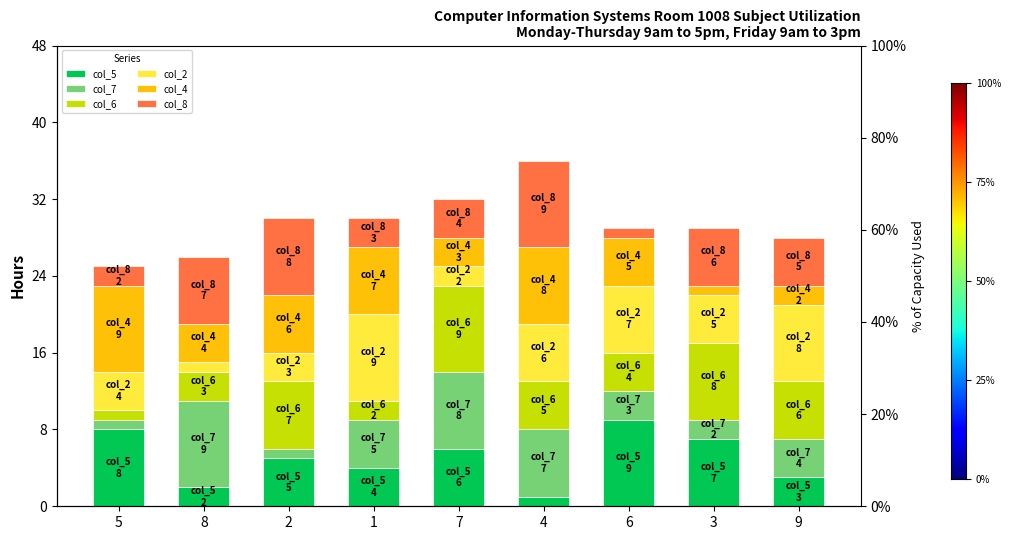

What are all the series names shown in the legend?

col_5, col_7, col_6, col_2, col_4, col_8